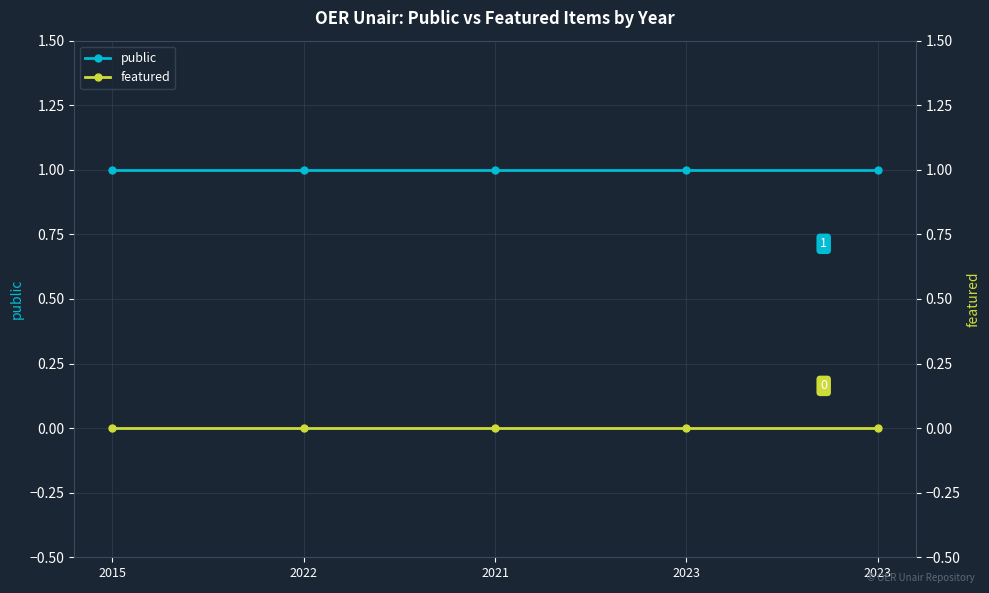

Reading left to right, transcribe all the data shown in this chart.

public: 2015=1	2022=1	2021=1	2023=1	2023=1
featured: 2015=0	2022=0	2021=0	2023=0	2023=0